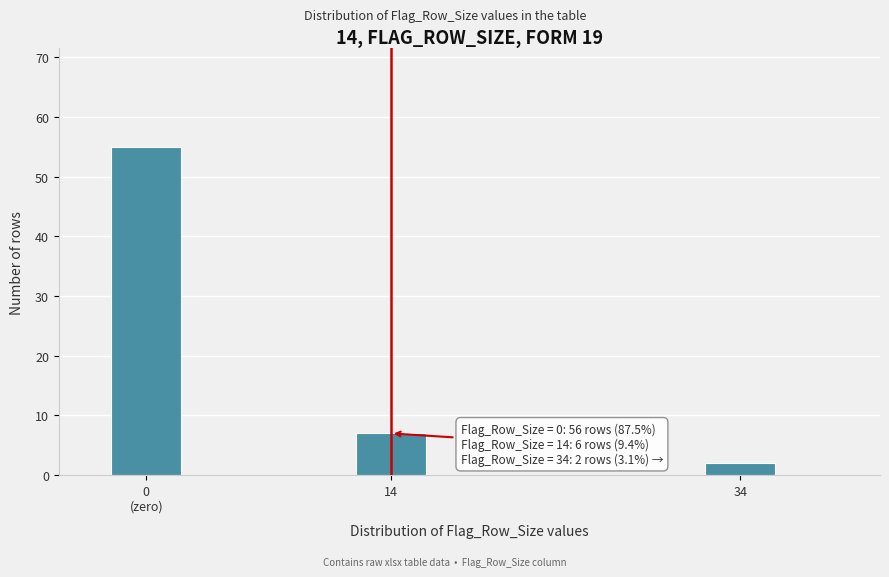

Reading right to left, transcribe all the data shown in this chart.

2	7	55